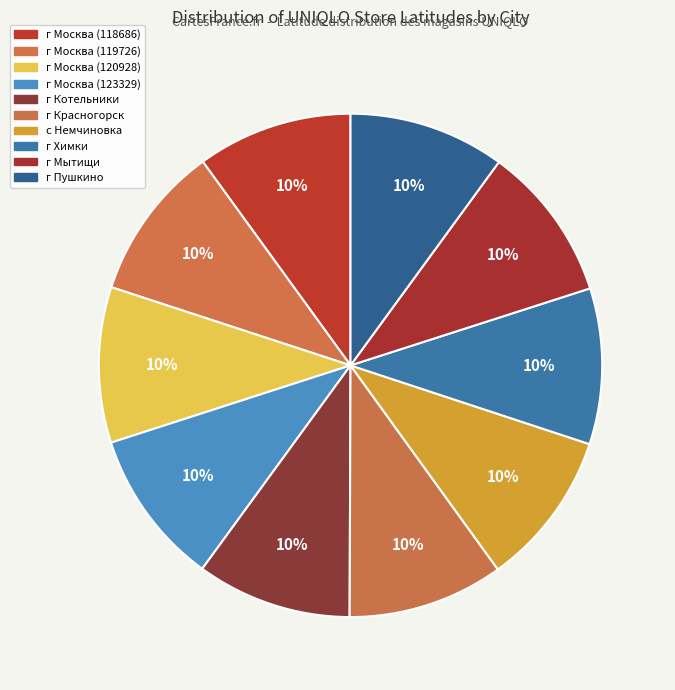

What is the ratio of the value at г Котельники to the value at г Москва (118686)?

1.0